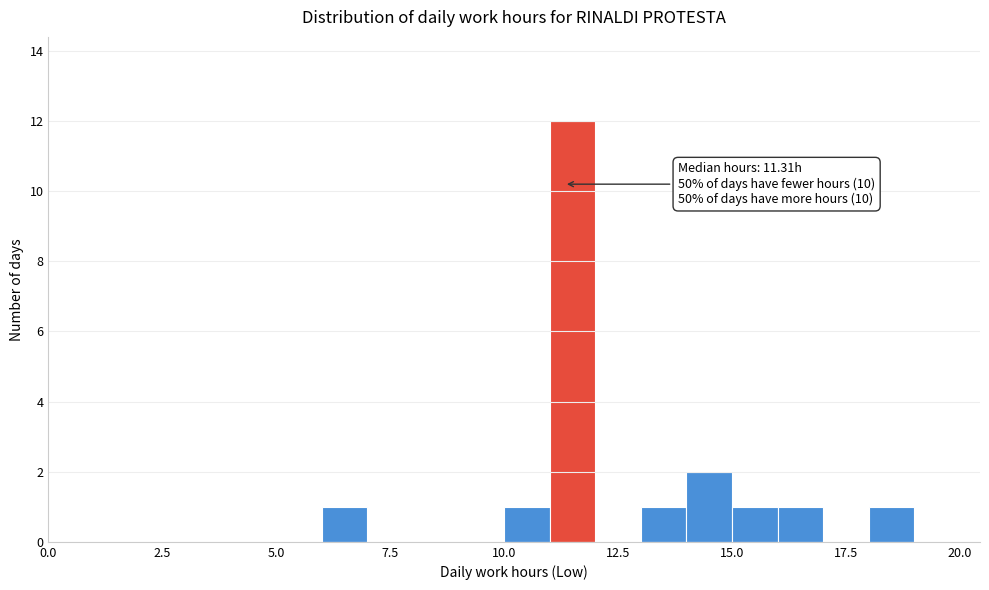

Read against the x-axis, roughly where is the centre of the tallest bar?

11.5